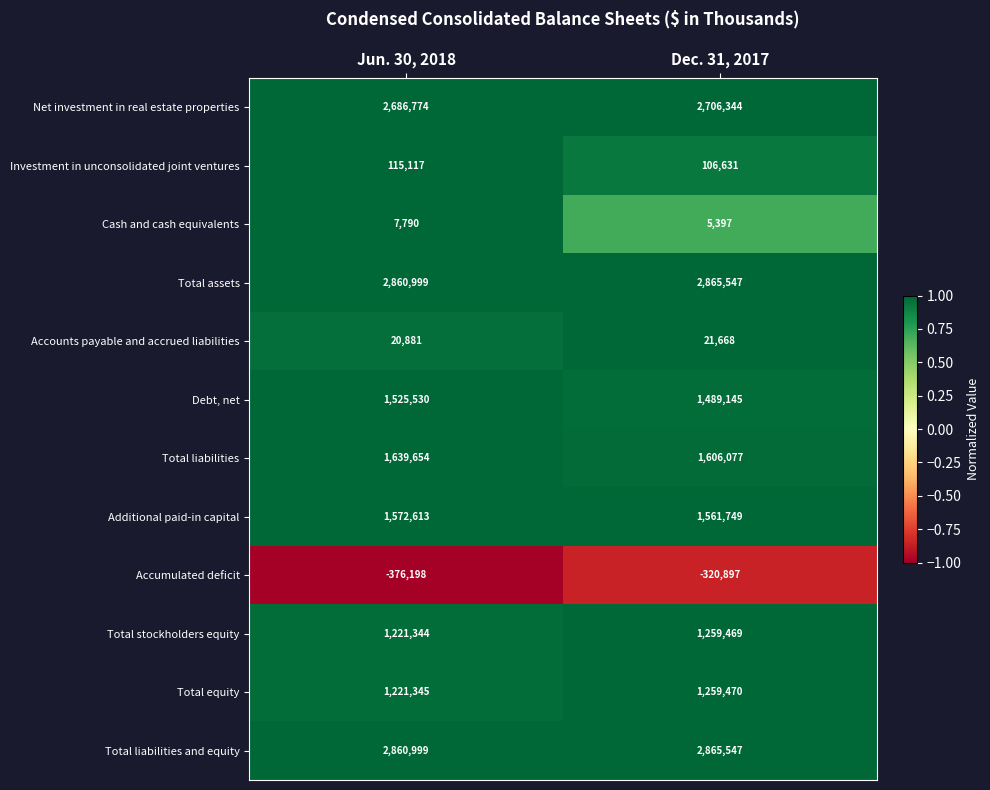

What is the difference between the highest and lowest values at Jun. 30, 2018?

3237197